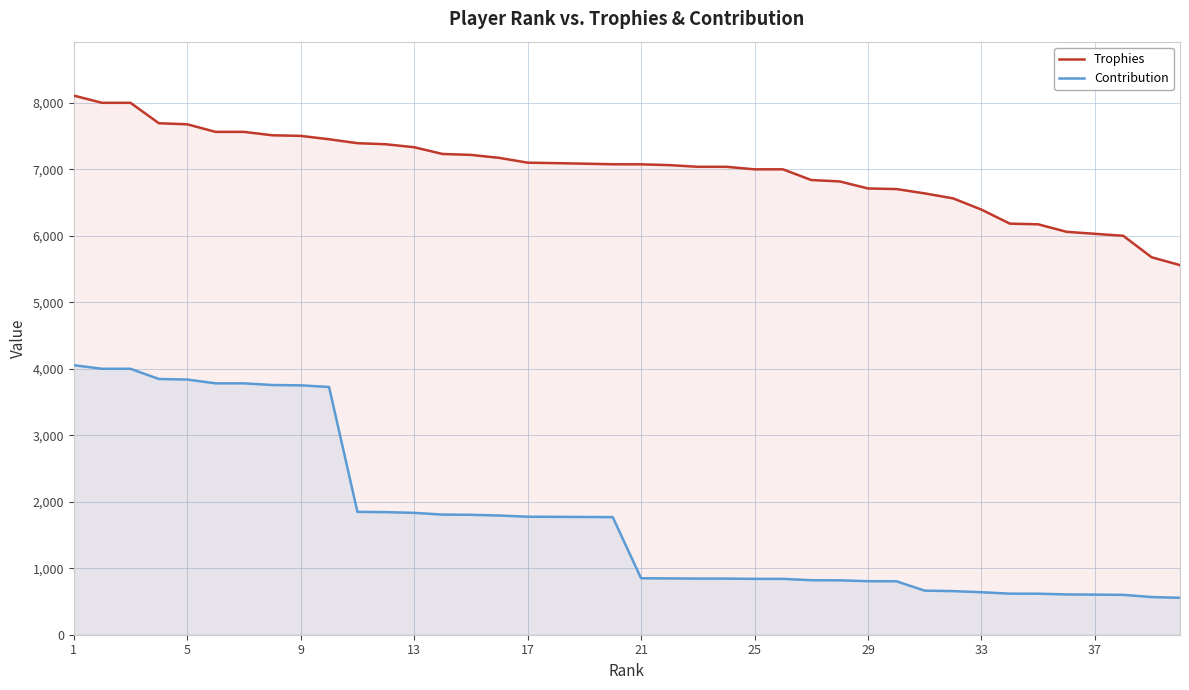

Which series has the largest range (max minus min)?

Contribution